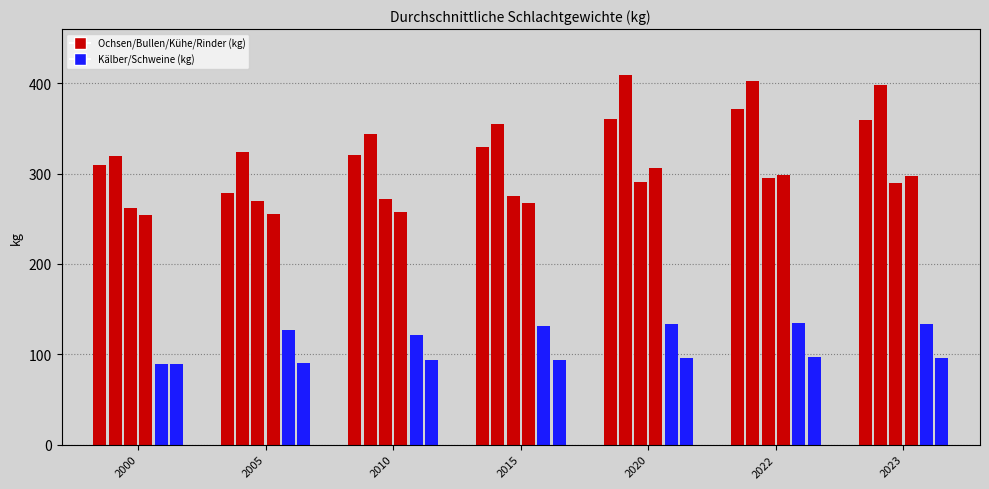

At which label does Bullen first exceed 355?

2020